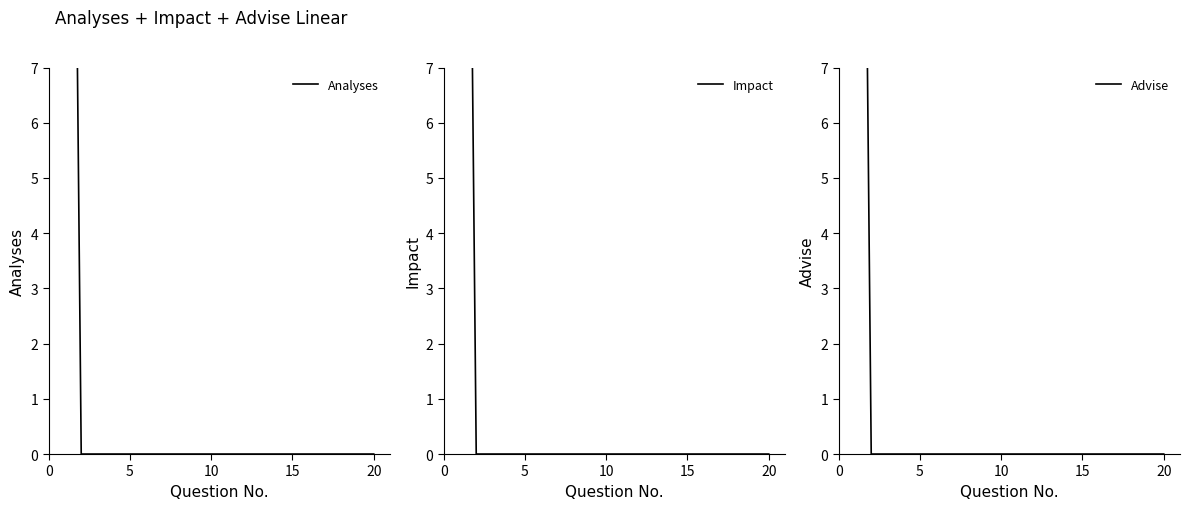

What is the average value of the Analyses series?

2